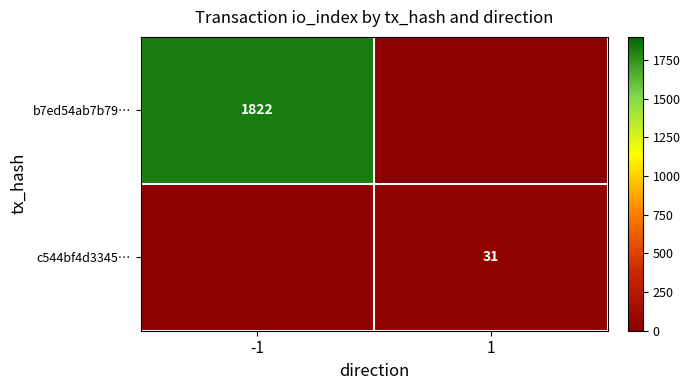

What is the difference between the c544bf4d3345… values at 1 and -1?

31